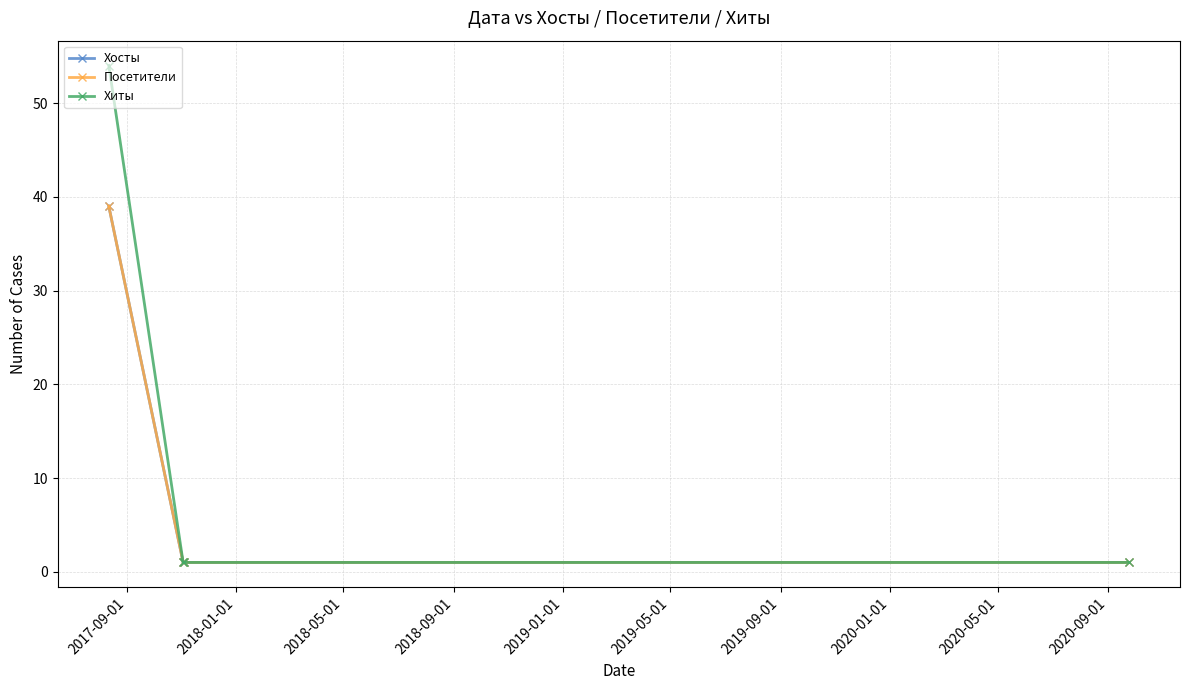

Is this an area chart (filled region under the line)?

No